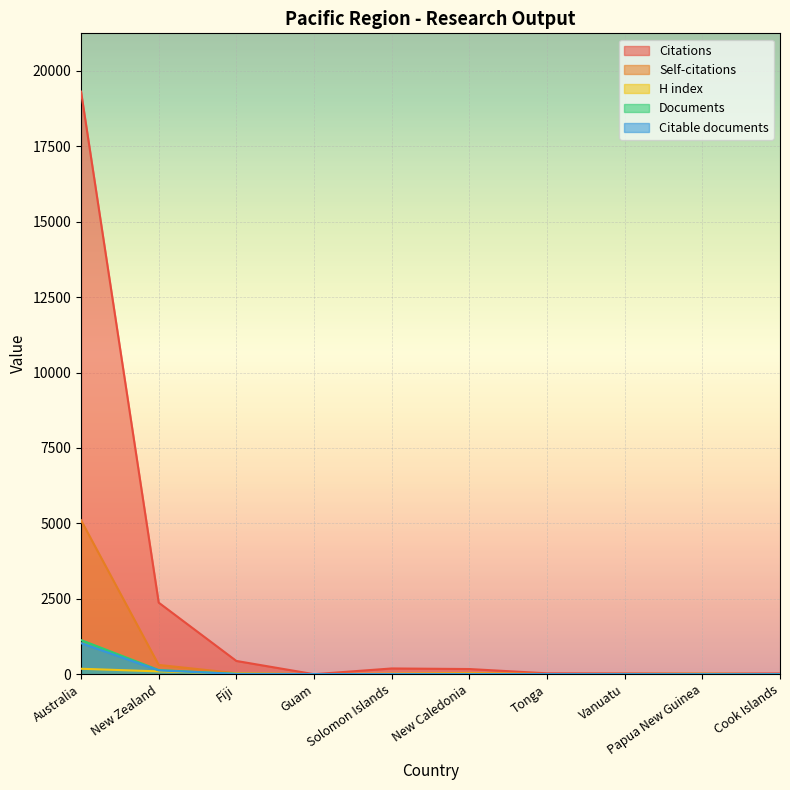

True or false: Documents has a value of 4 at Solomon Islands.

True